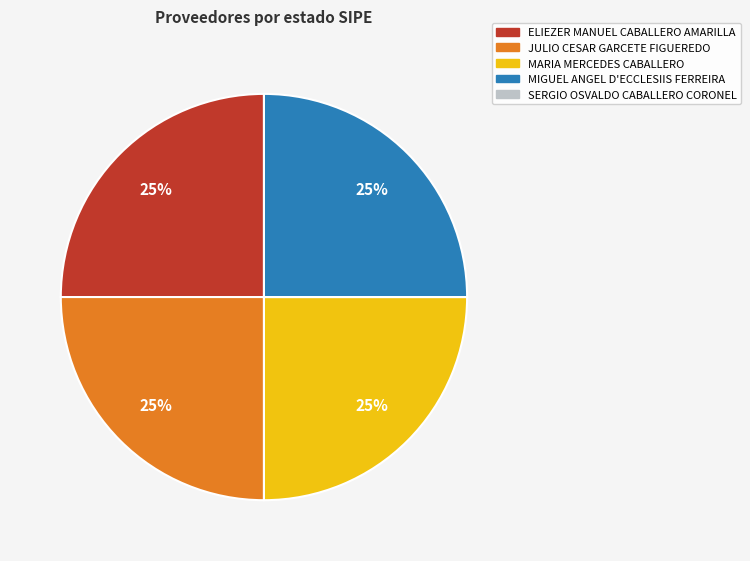

How many segments does this pie chart have?

4